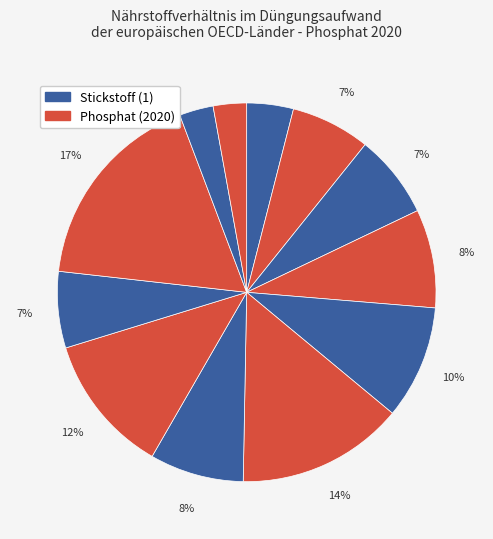

How many slices are in this pie chart?

12